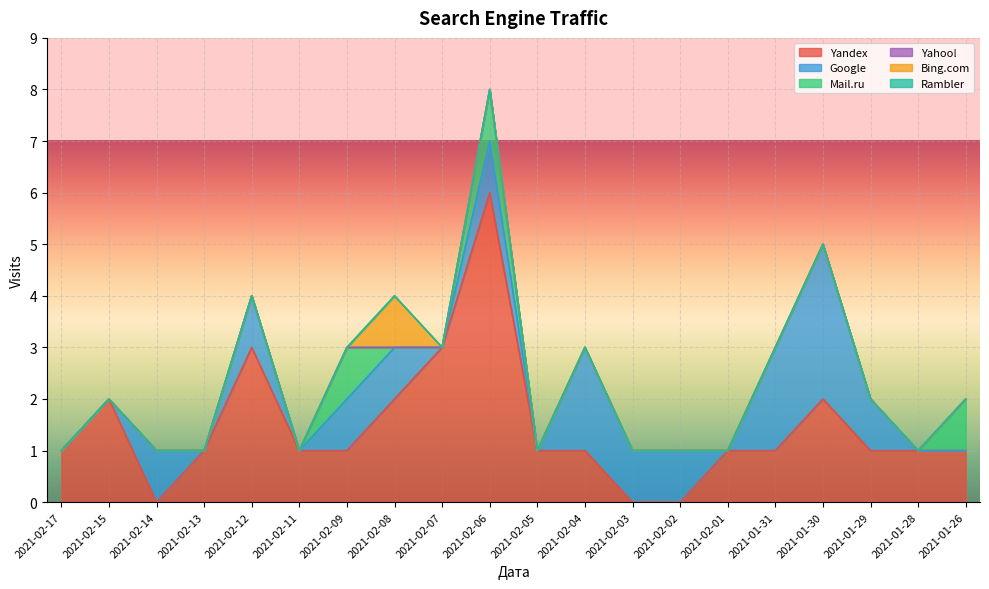

Which label corresponds to the smallest value in the chart?

2021-02-14